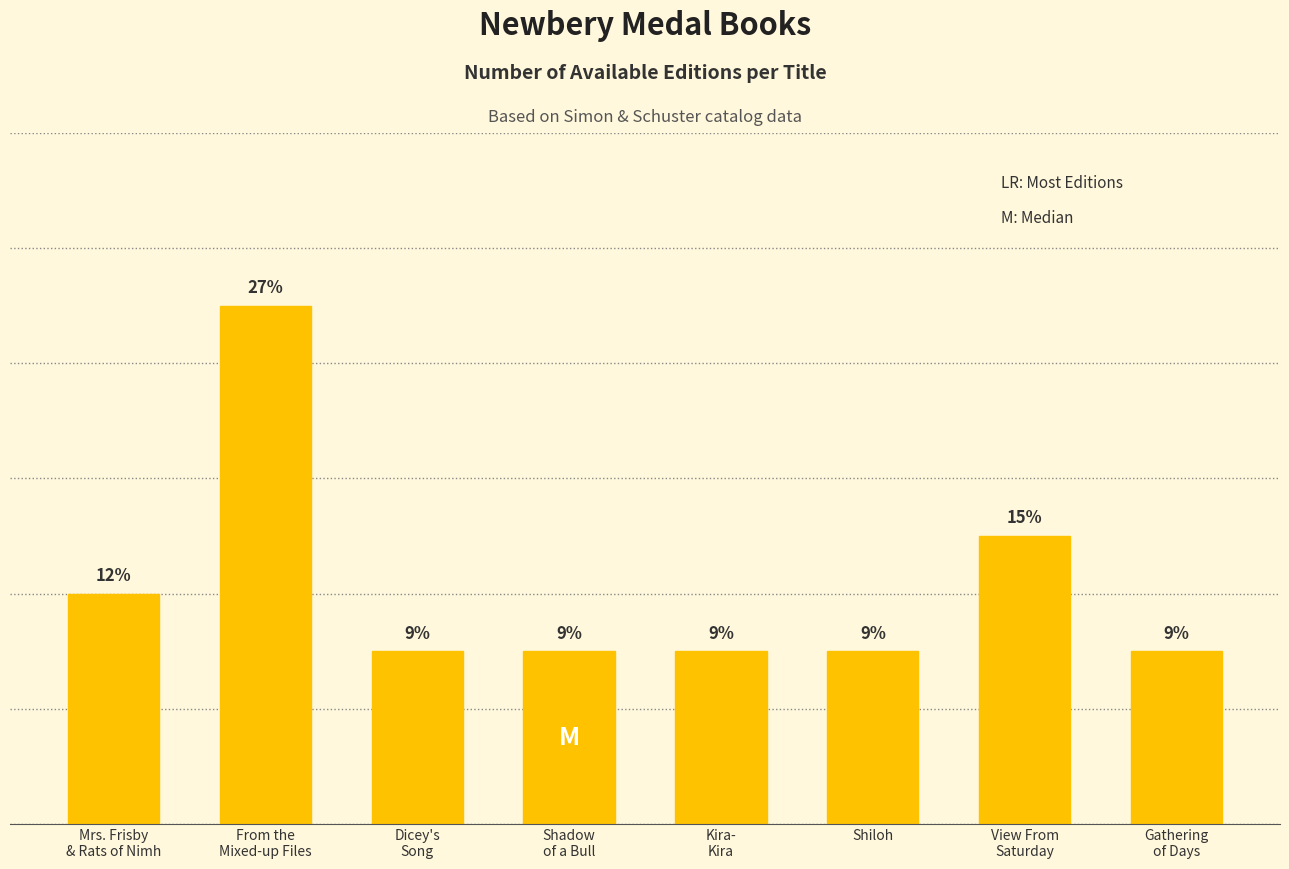

Which label corresponds to the largest value in the chart?

From the
Mixed-up Files